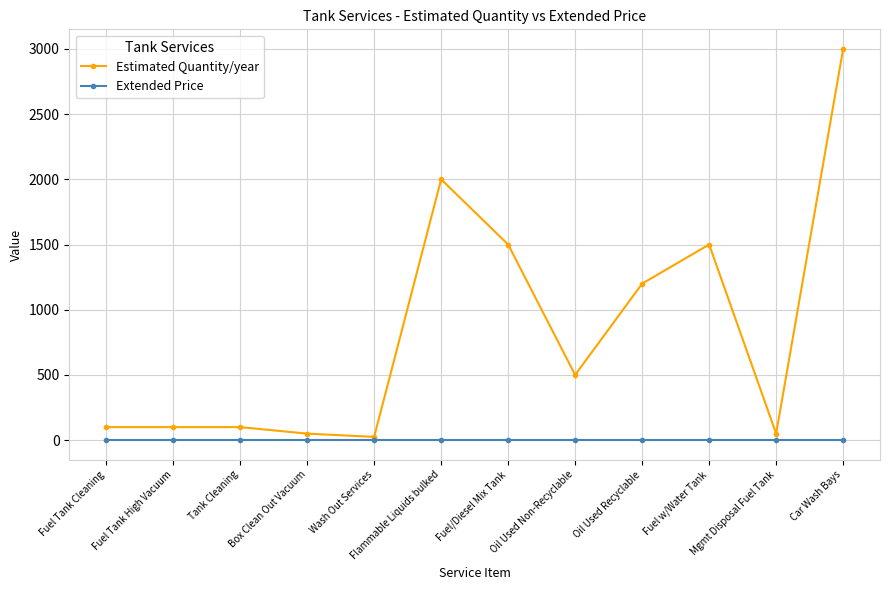

What is the total value across all series at Oil Used Non-Recyclable?

500